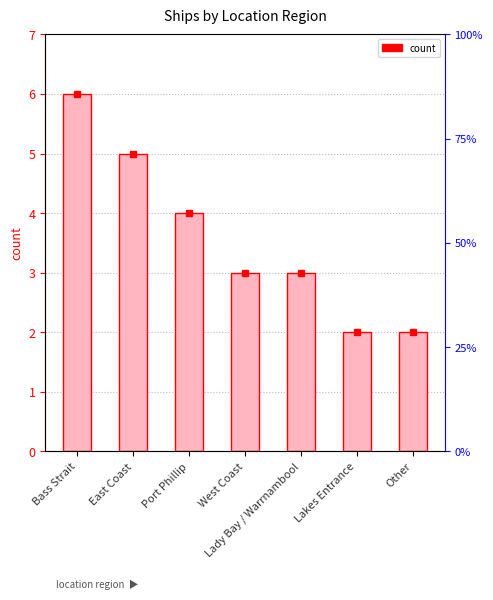

Is it true that the value at West Coast is 4?

False